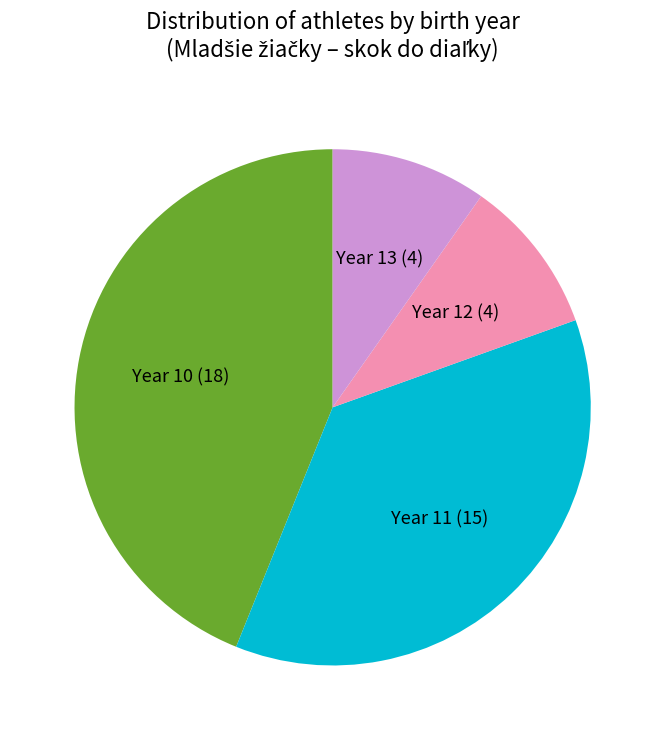

Is there any slice that represents more than half of the pie?

No